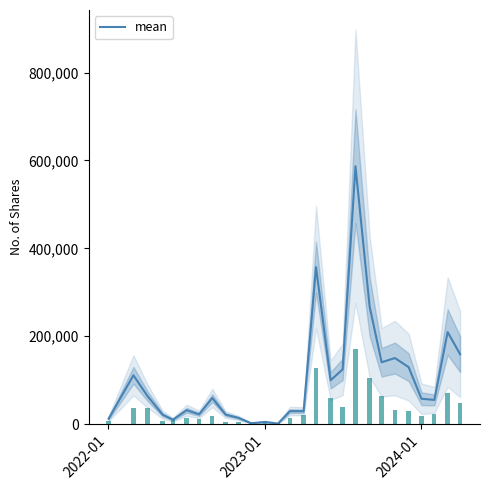

What is the maximum value for mean?

586870